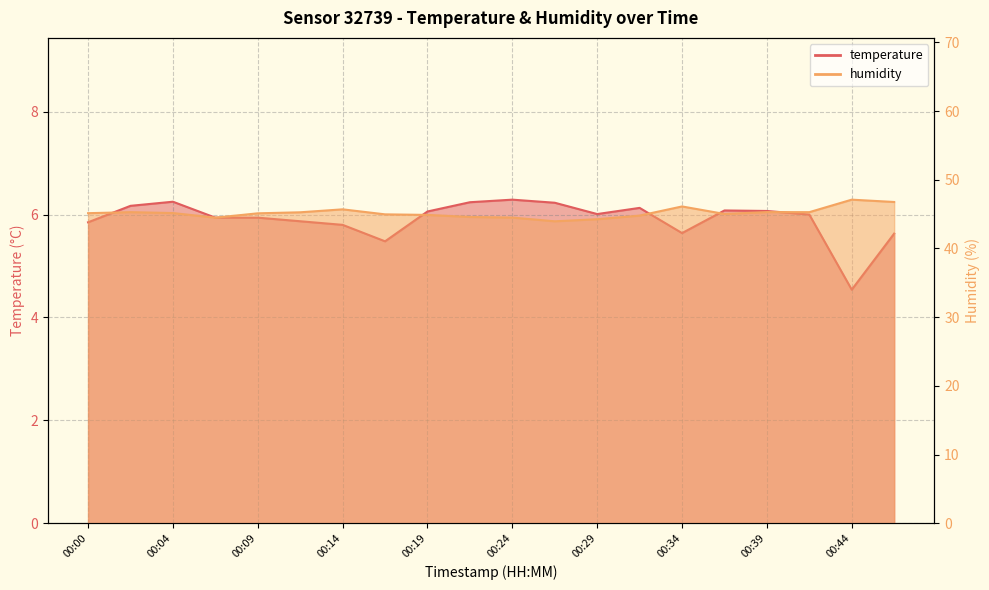

At which category is the sum across all series the highest?

00:46